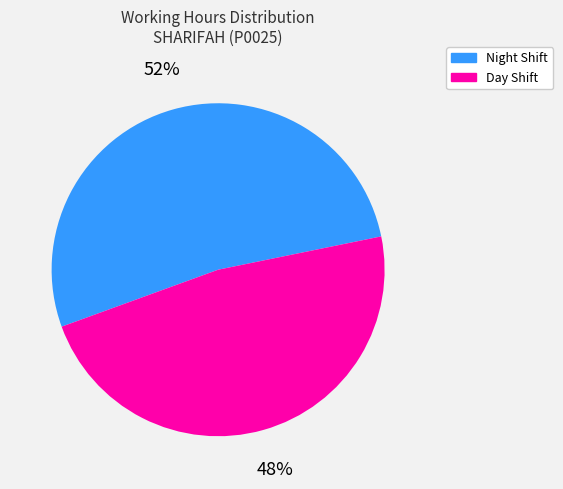

To the nearest percent, what is the average slice percentage?

50%